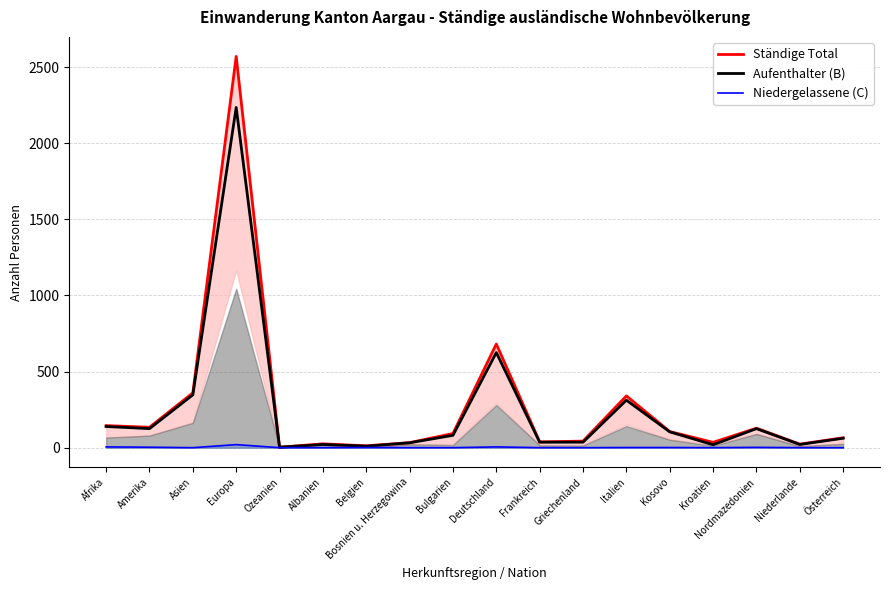

Is it true that Aufenthalter (B) equals 625 at Deutschland?

True